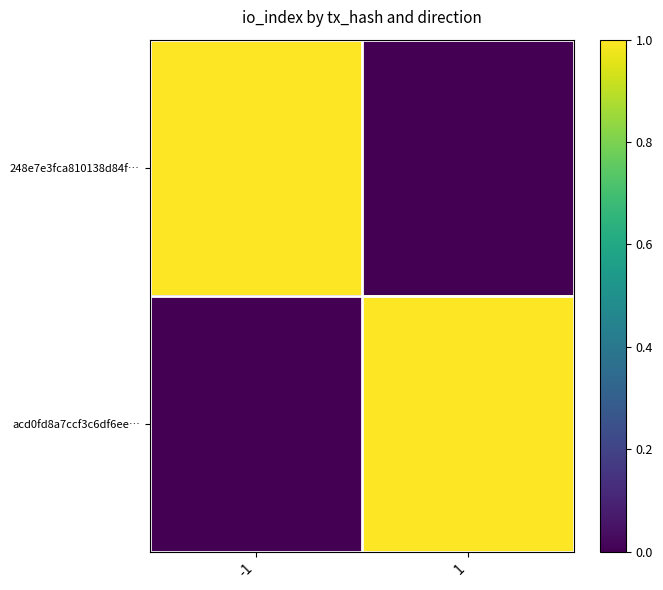

At how many categories does at least one series exceed 0?

2